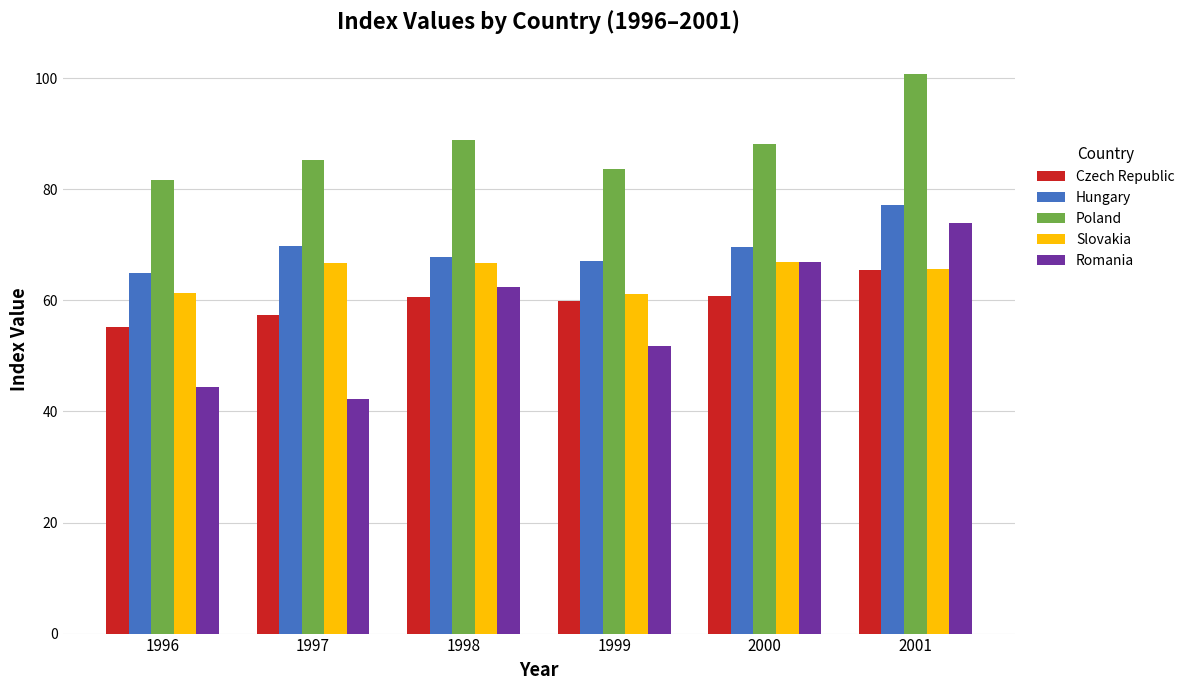

What is the sum of all Slovakia values?

388.4